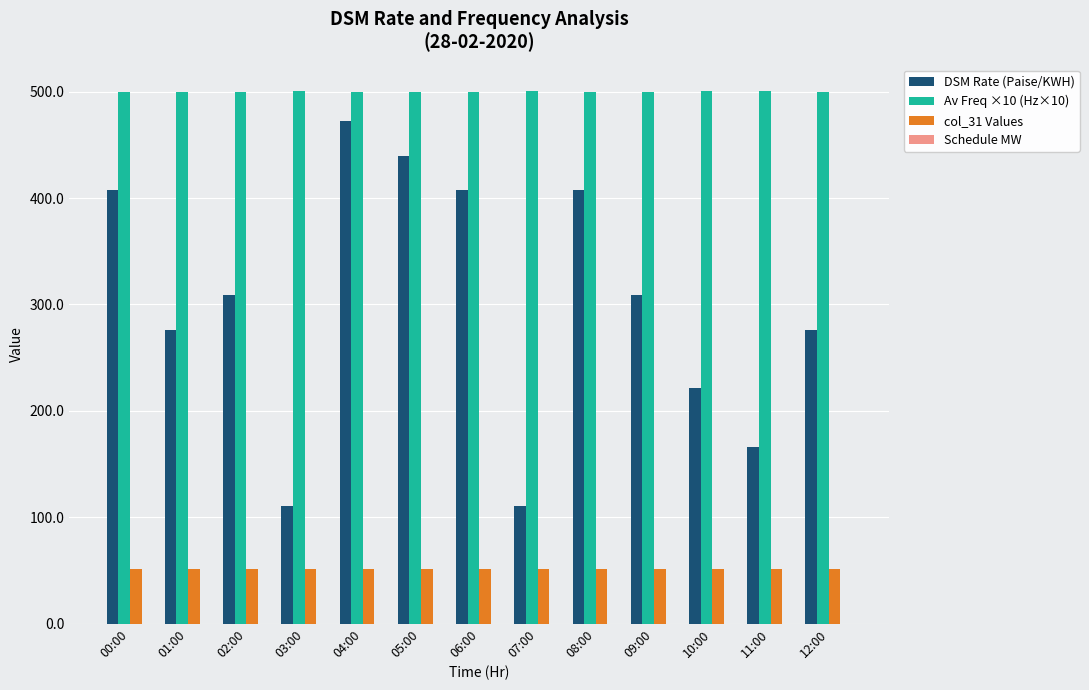

What is the highest value of the Av Freq ×10 (Hz×10) series?

500.3